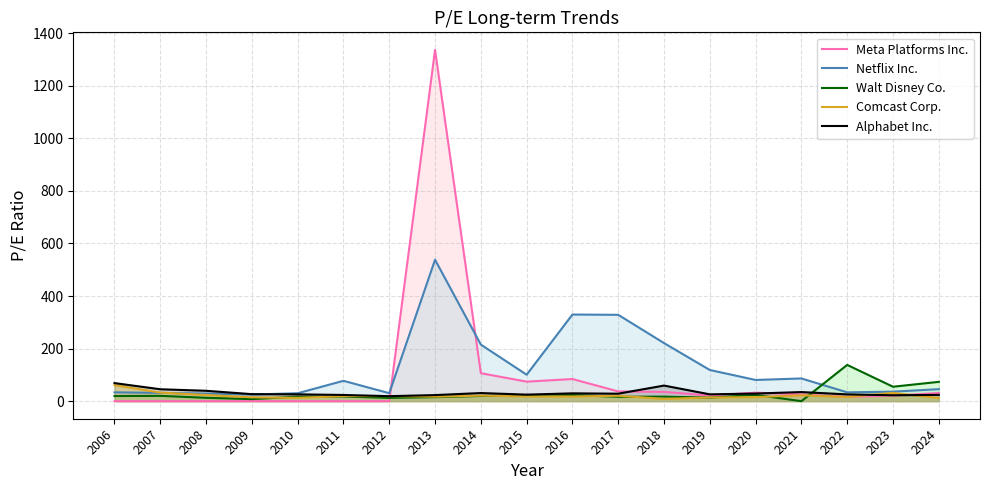

Where does the Alphabet Inc. series first go above 26?

2006